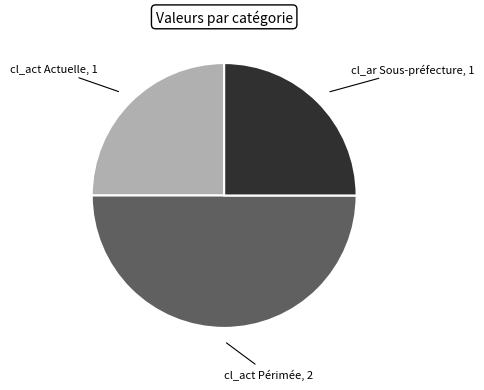

How many segments does this pie chart have?

3